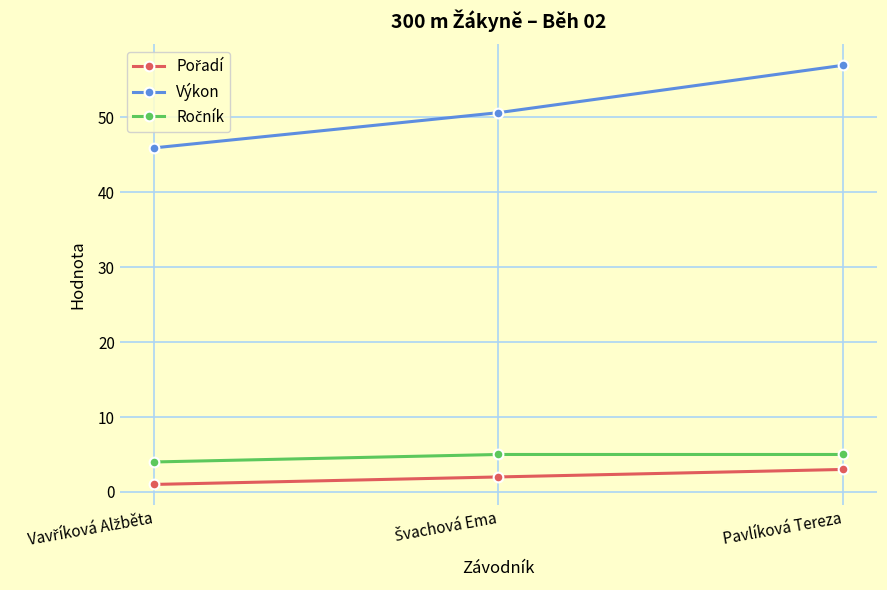

Which label corresponds to the largest value in the chart?

Pavlíková Tereza